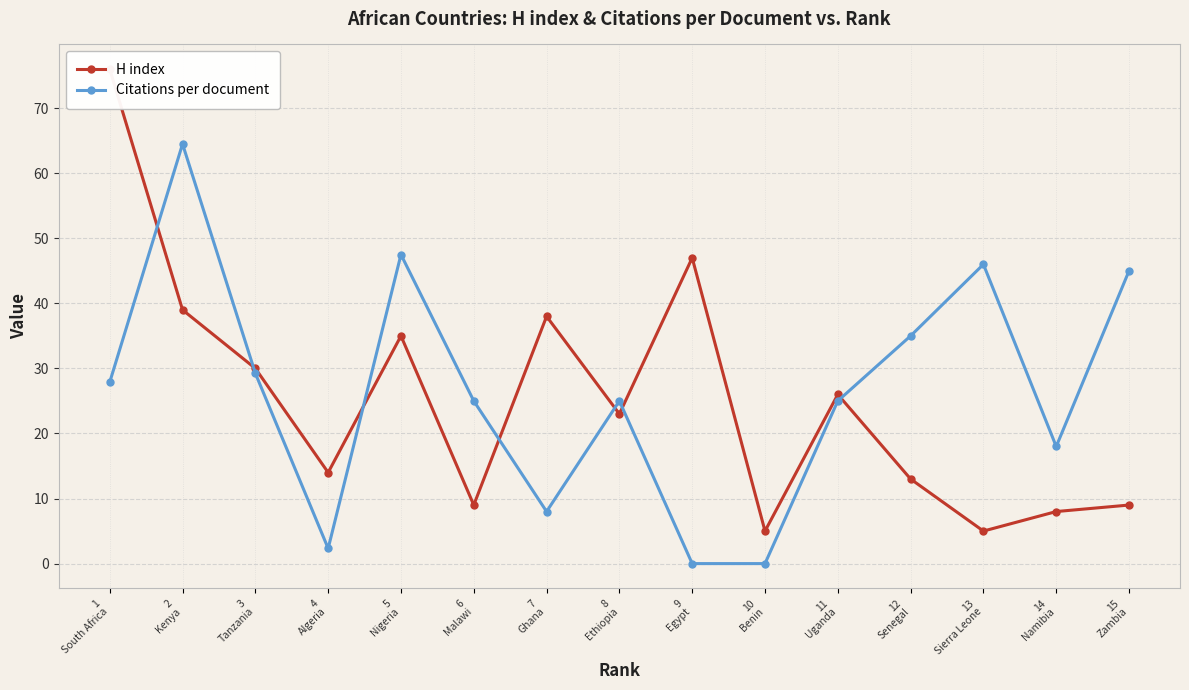

True or false: Citations per document has more than 0 interior local peaks.

True